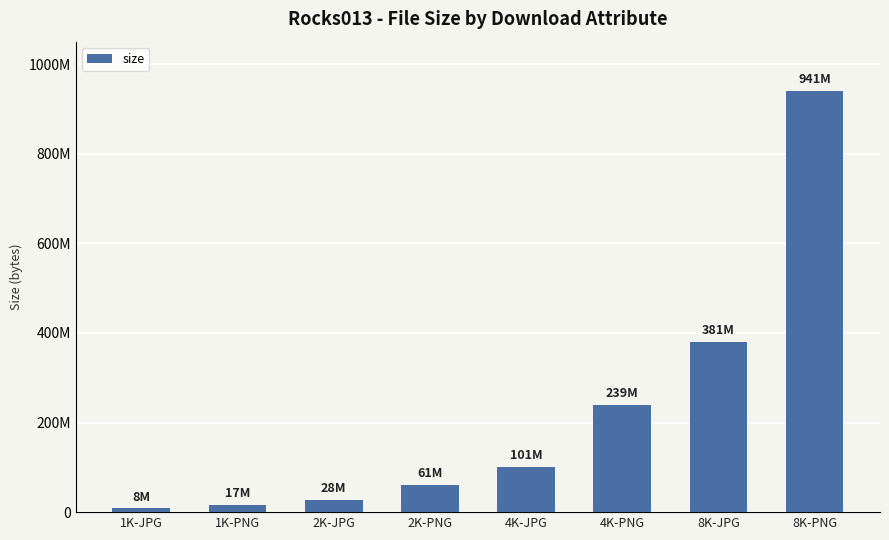

The chart shows a value of 99999121 at 4K-PNG. True or false?

False